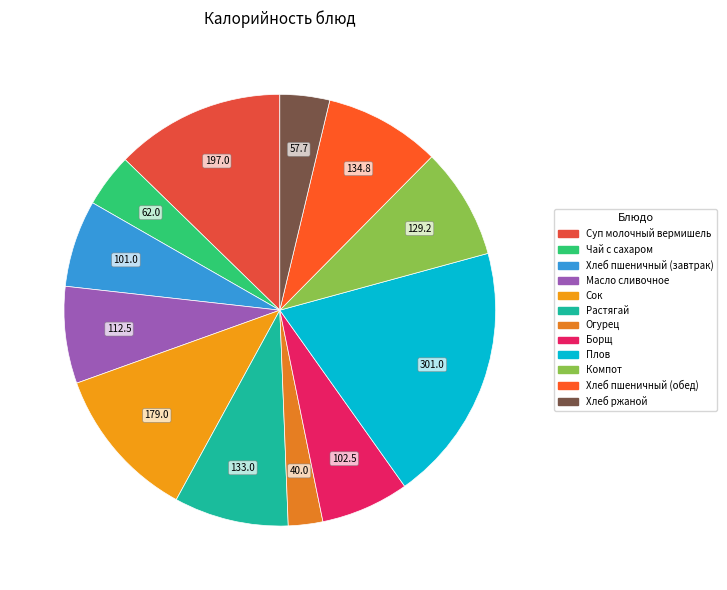

True or false: Компот accounts for 8% of the total.

True